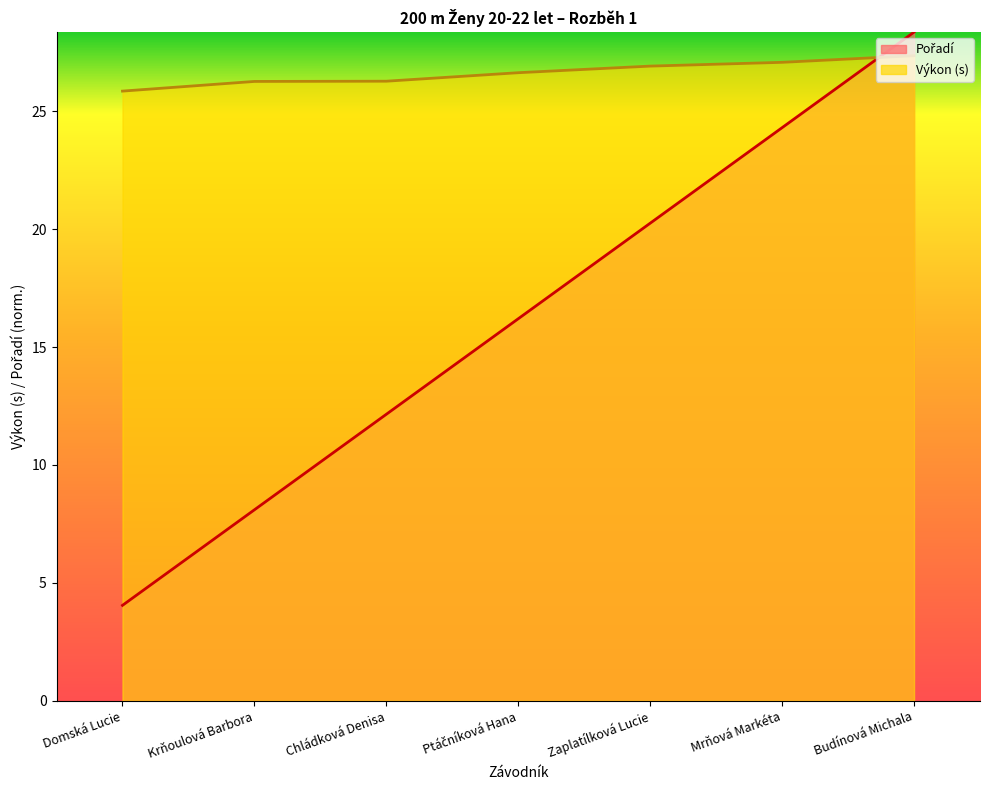

How many data points in Výkon are above 26?

6